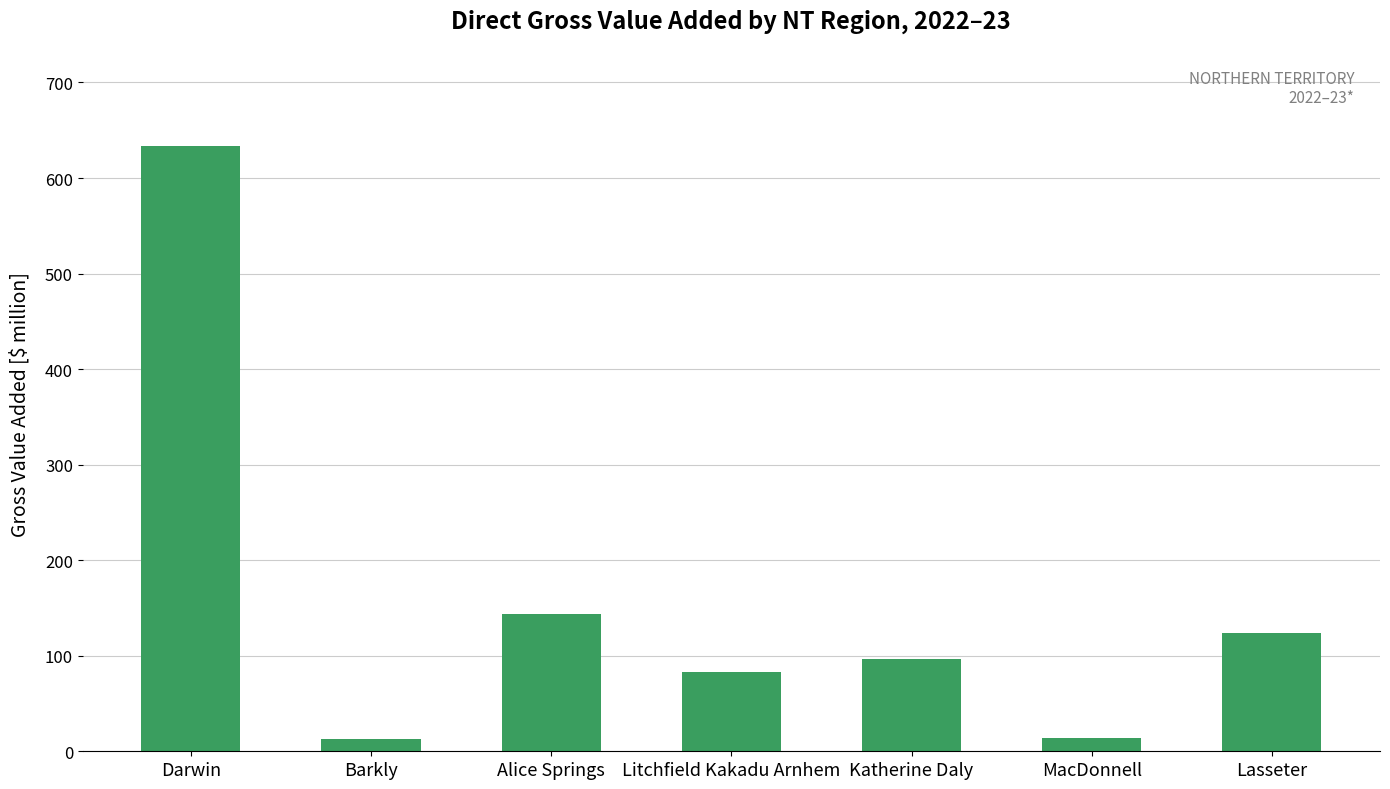

How many data points does each series have?

7